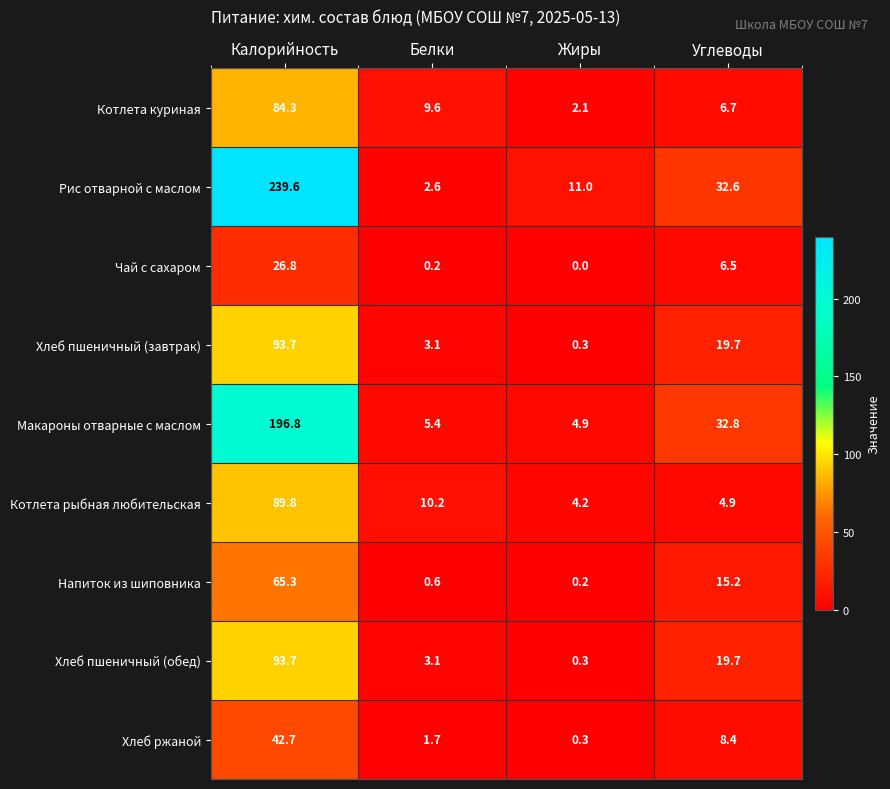

At which category does the chart reach its peak across all series?

Калорийность